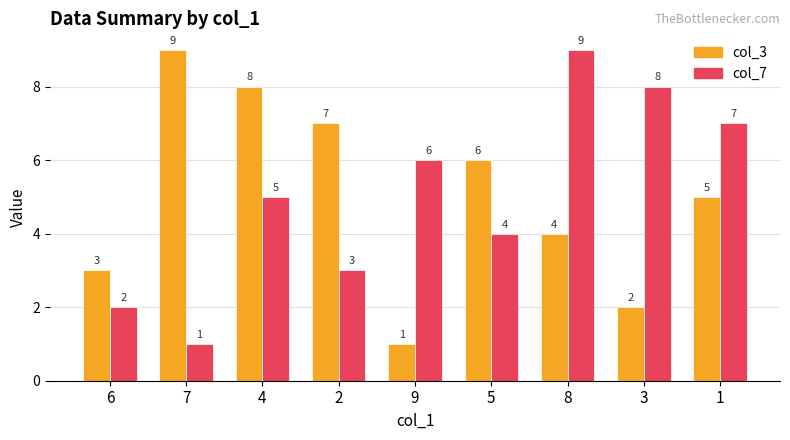

Are the bars grouped side by side (vs. stacked)?

Yes